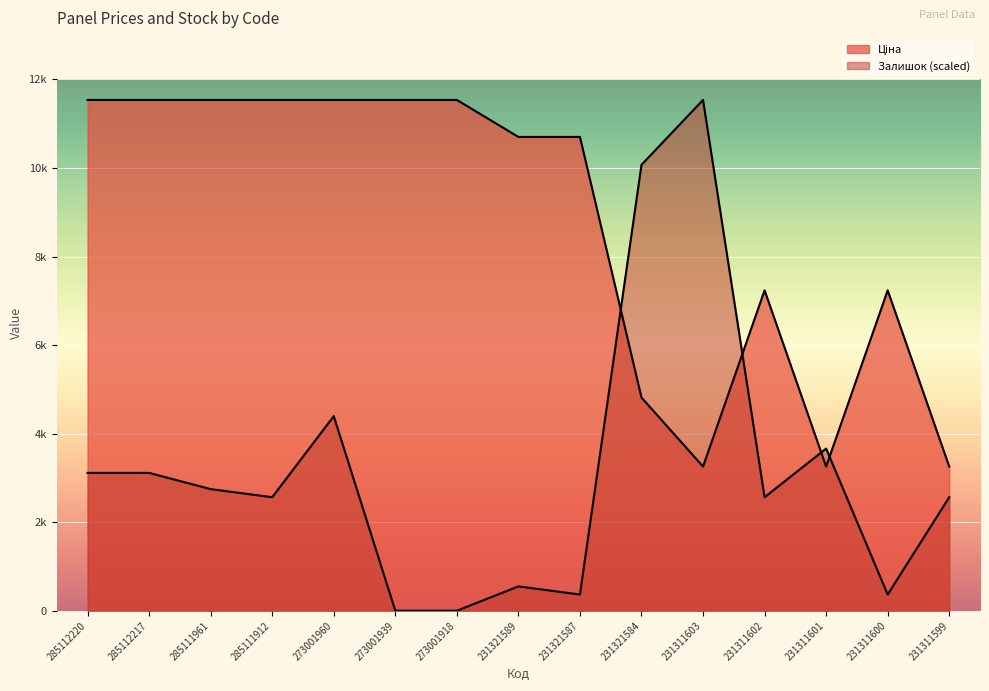

How many values in Залишок are above zero?

13